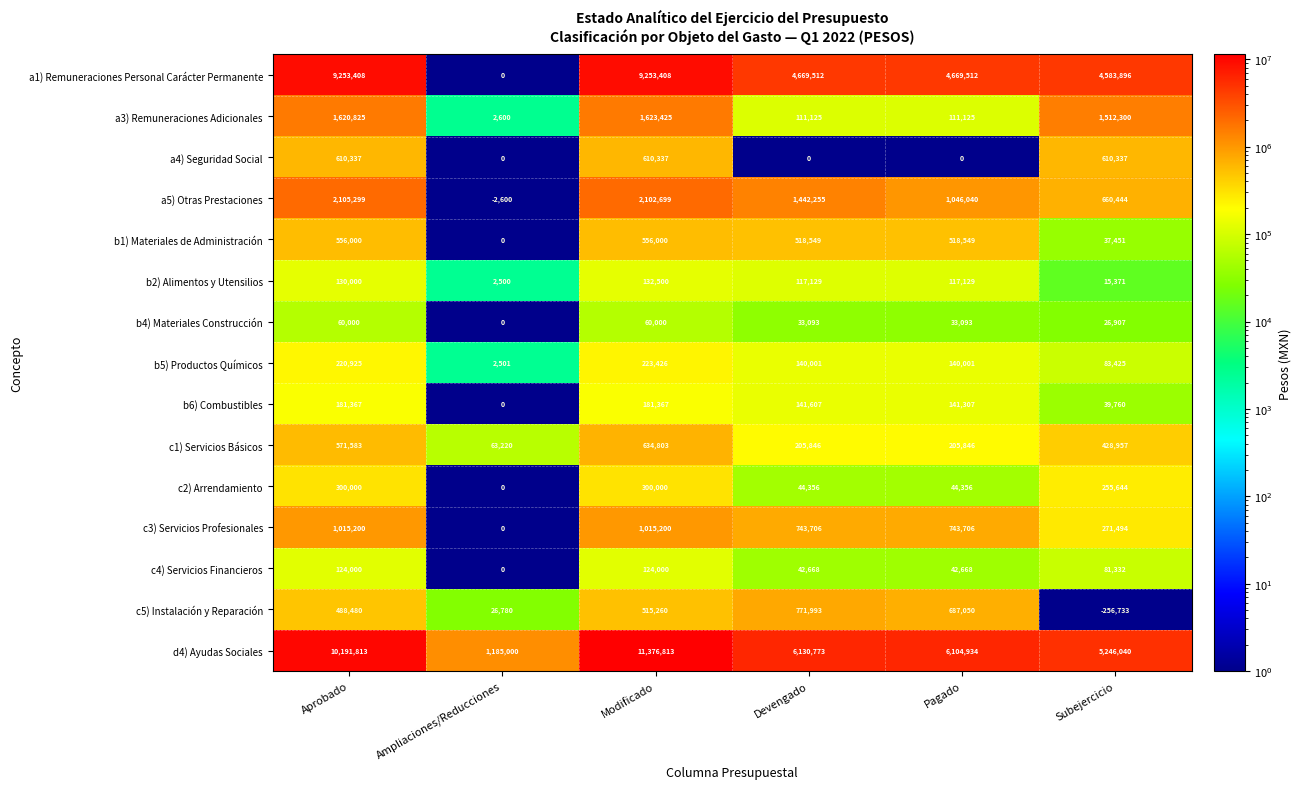

What value does the a4) Seguridad Social series have at Modificado?

610337